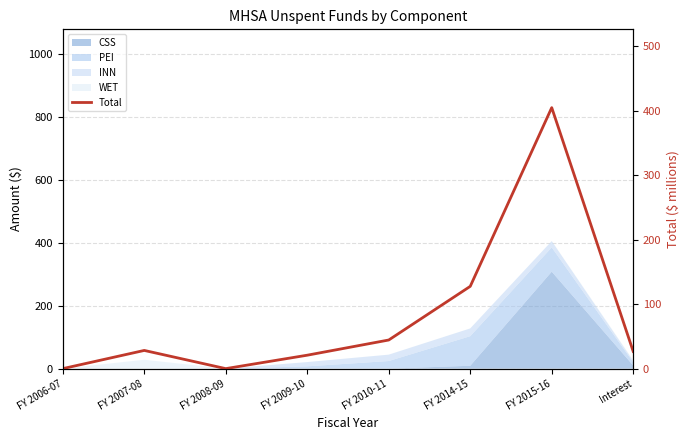

At which category does the chart reach its minimum across all series?

FY 2006-07